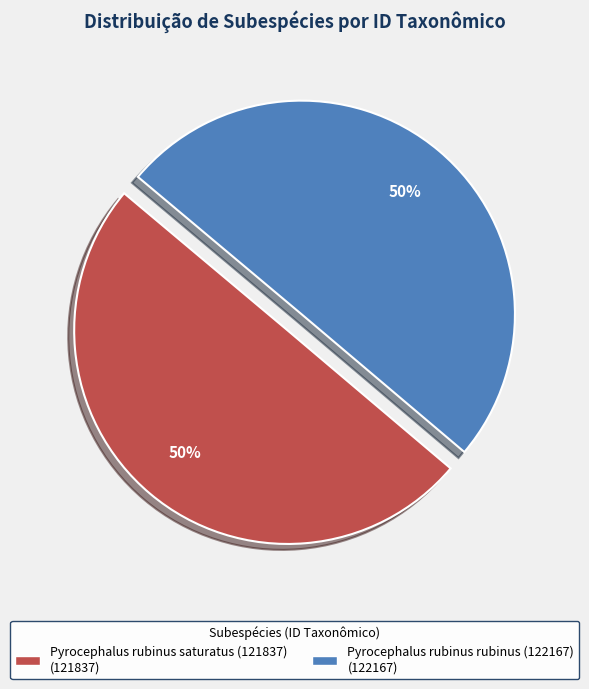

To the nearest percent, what is the combined percentage of Pyrocephalus rubinus rubinus (122167) and Pyrocephalus rubinus saturatus (121837)?

100%